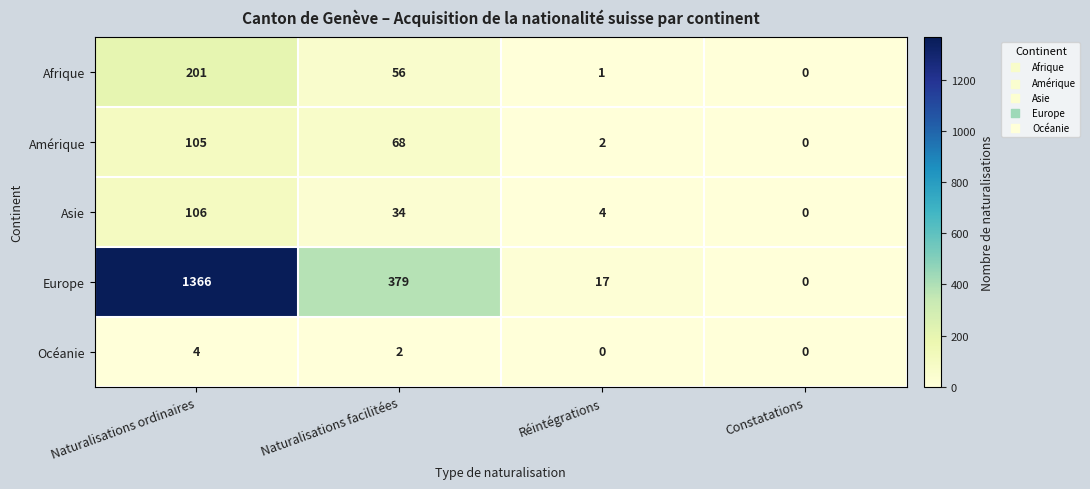

Is it true that Europe equals 17 at Réintégrations?

True